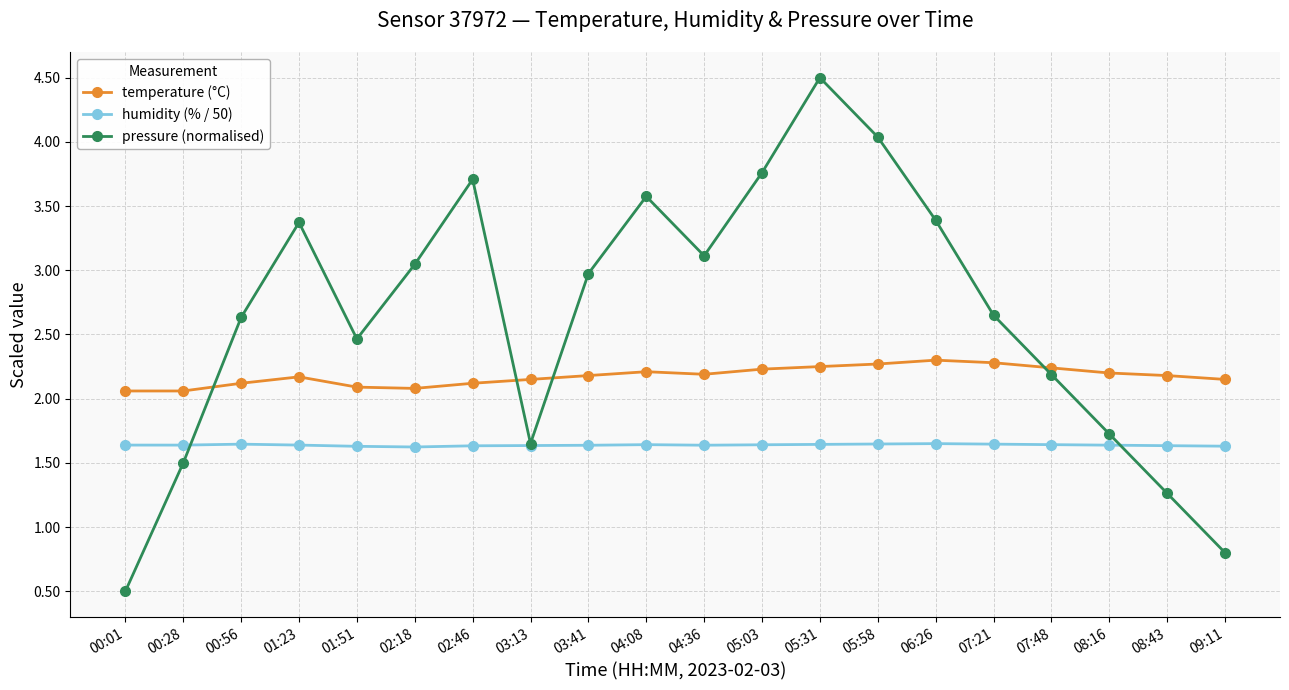

List the series in order of their peak value, lowest first.

humidity (% / 50), temperature (°C), pressure (normalised)